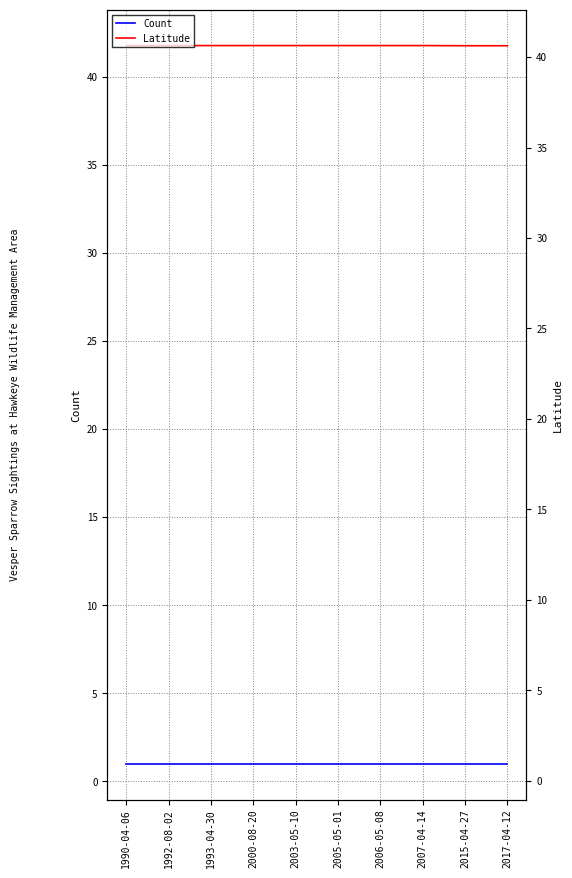

Is the value of Count at 1993-04-30 greater than the value of Latitude at 2000-08-20?

No